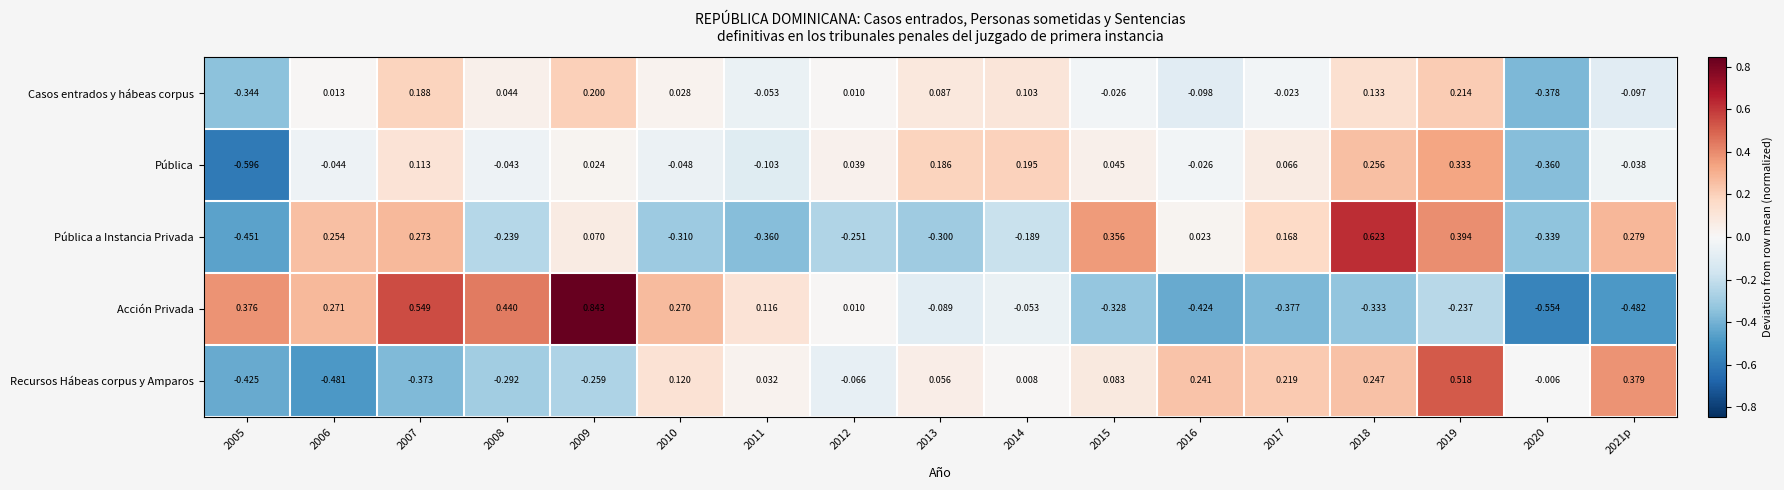

At 2005, list the series in order from smallest to largest.

Pública, Pública a Instancia Privada, Recursos Hábeas corpus y Amparos, Casos entrados y hábeas corpus, Acción Privada